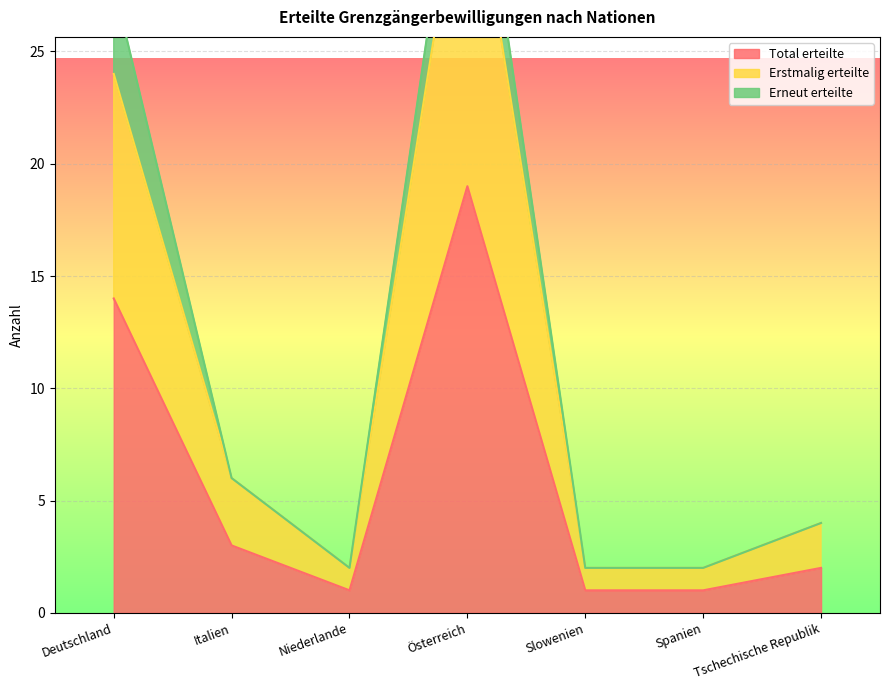

How many interior local peaks does the Total erteilte series have?

1